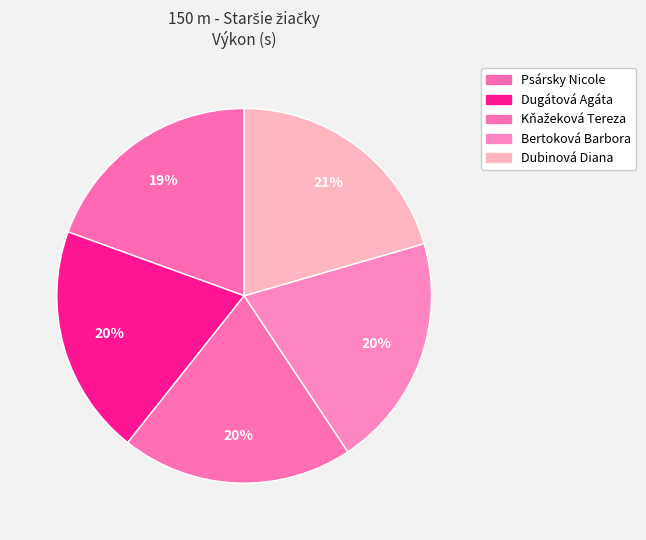

The Bertoková Barbora slice represents 20% of the pie. True or false?

True